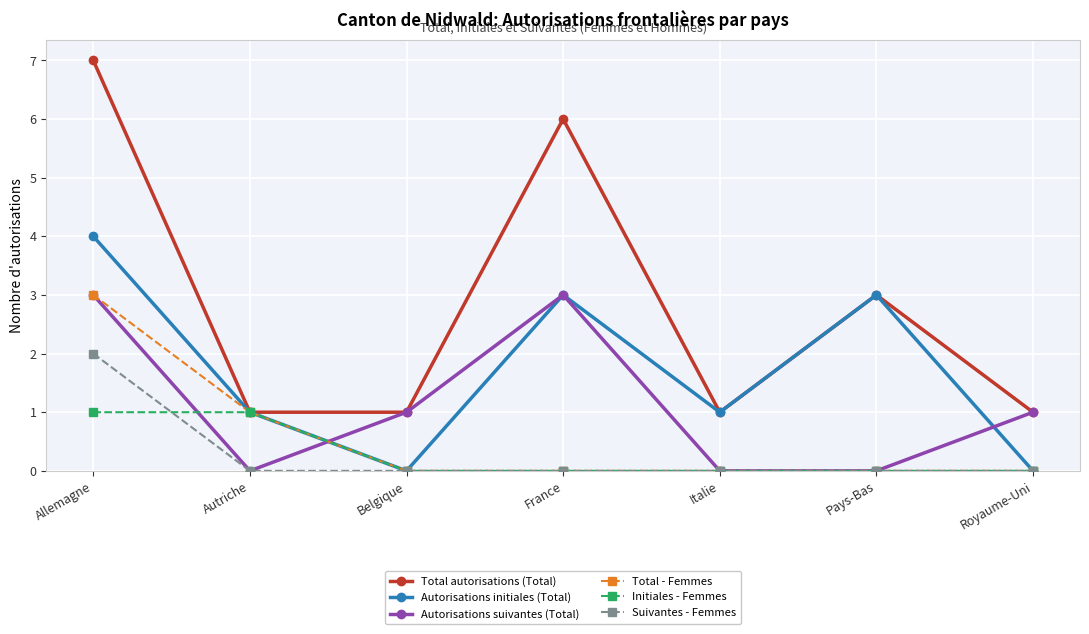

What is the difference between the highest and lowest values at Pays-Bas?

3